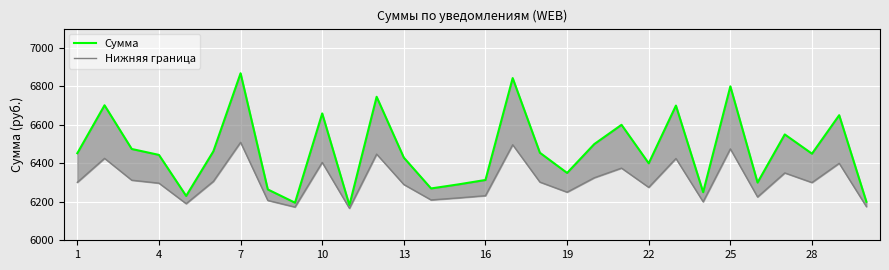

Does the chart display data point markers on the line(s)?

No